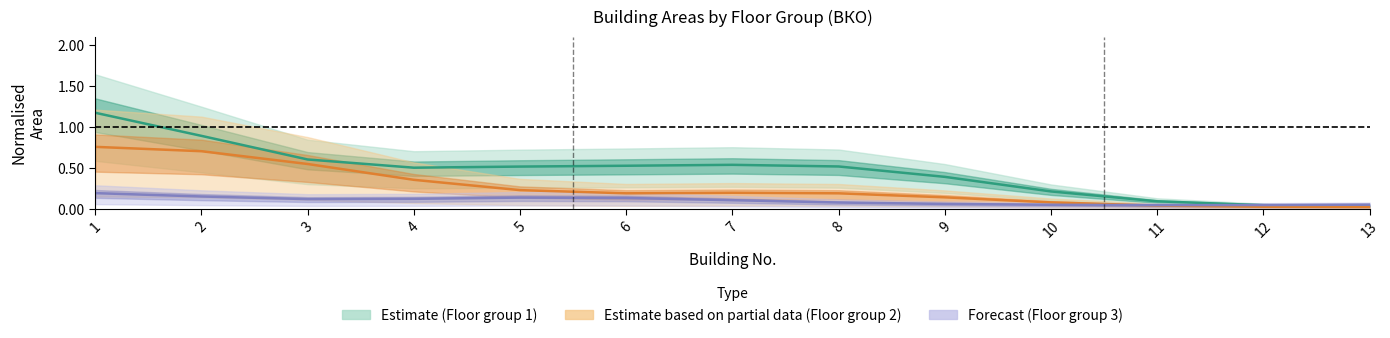

Reading right to left, list all the values displayed in this chart.

Estimate (Floor group 1): 0.0	0.0	0.1	0.2	0.4	0.5	0.5	0.5	0.5	0.5	0.6	0.9	1.2
Estimate based on partial data (Floor group 2): 0.0	0.0	0.0	0.1	0.1	0.2	0.2	0.2	0.2	0.4	0.5	0.7	0.8
Forecast (Floor group 3): 0.1	0.0	0.0	0.0	0.1	0.1	0.1	0.1	0.1	0.1	0.1	0.2	0.2